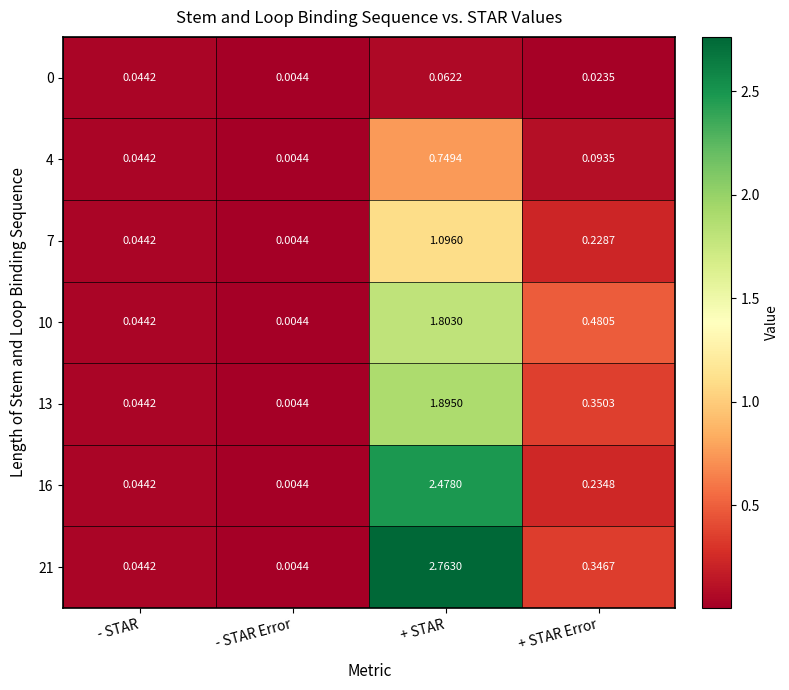

At which label is 16 closest to 1?

+ STAR Error